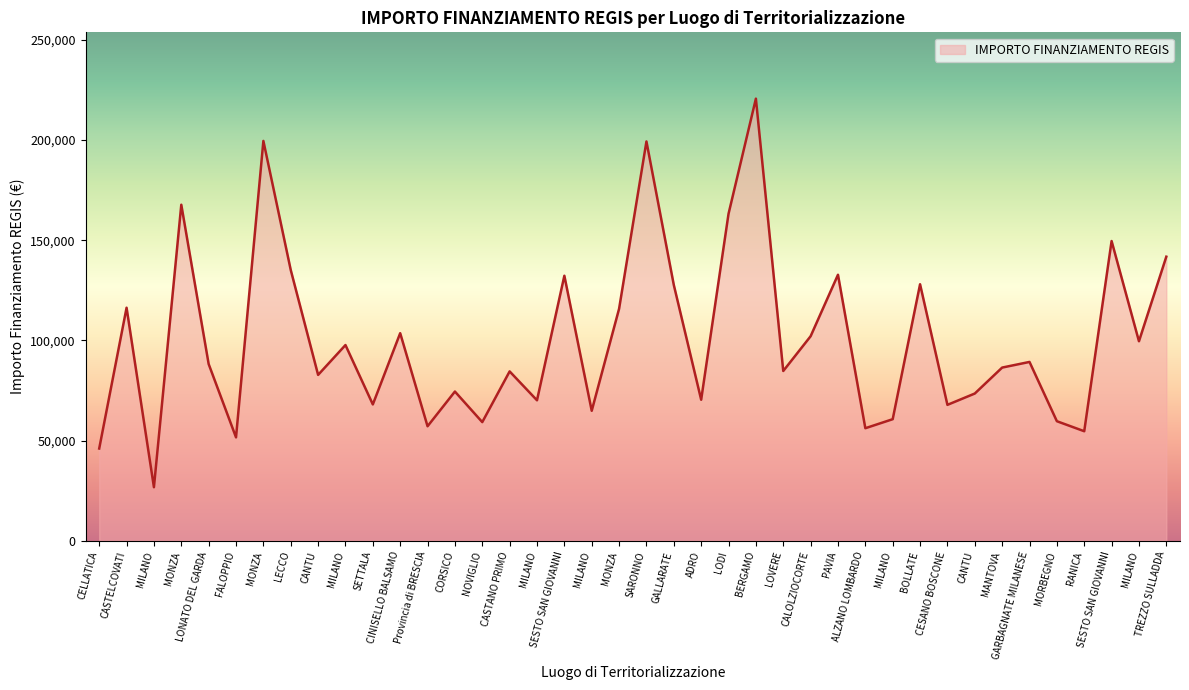

What is the ratio of the value at FALOPPIO to the value at ALZANO LOMBARDO?

0.9